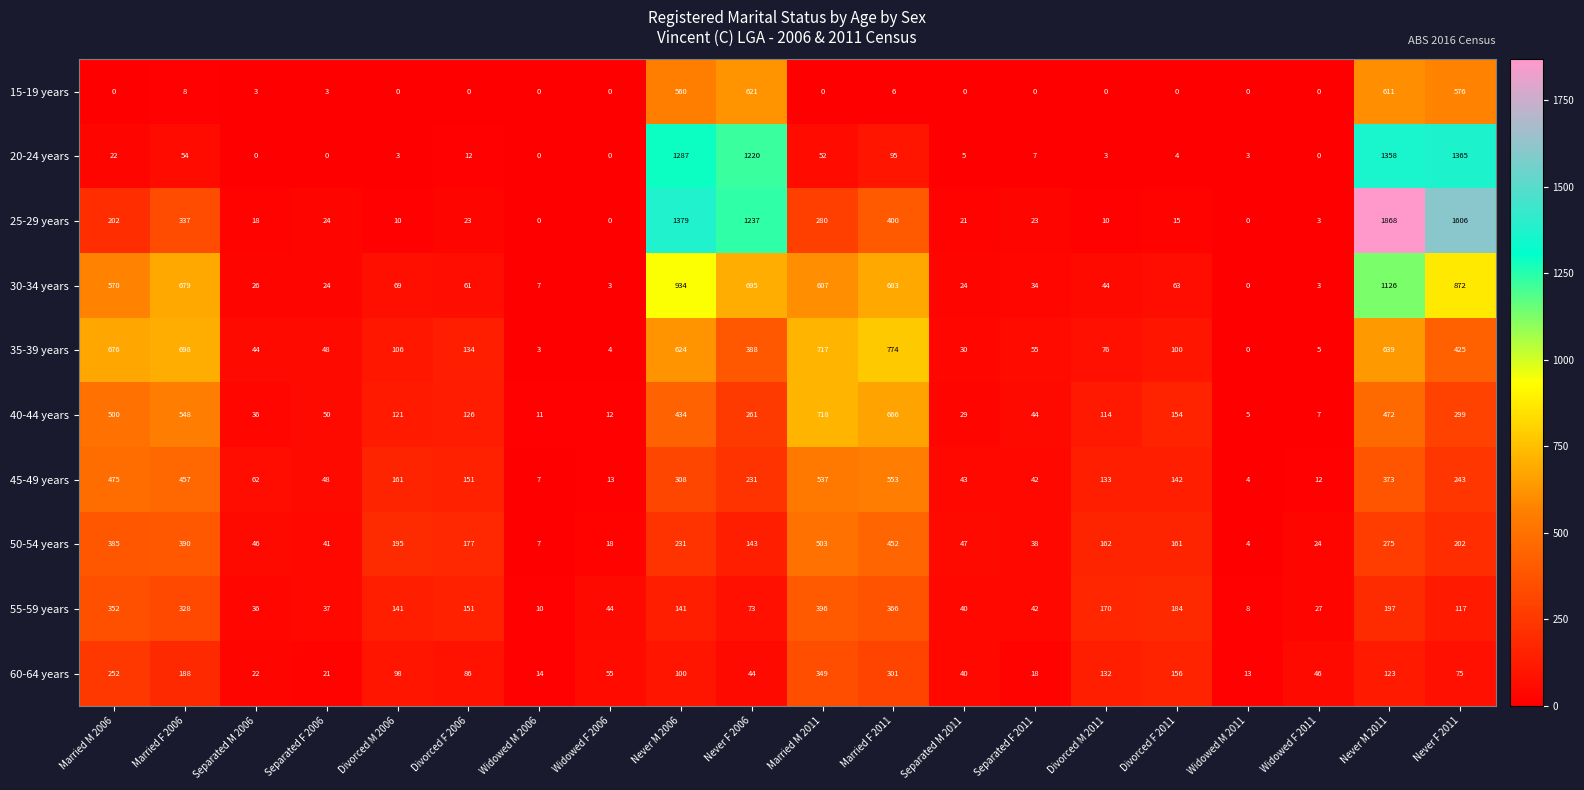

Where does the 55-59 years series first go above 141?

Married M 2006